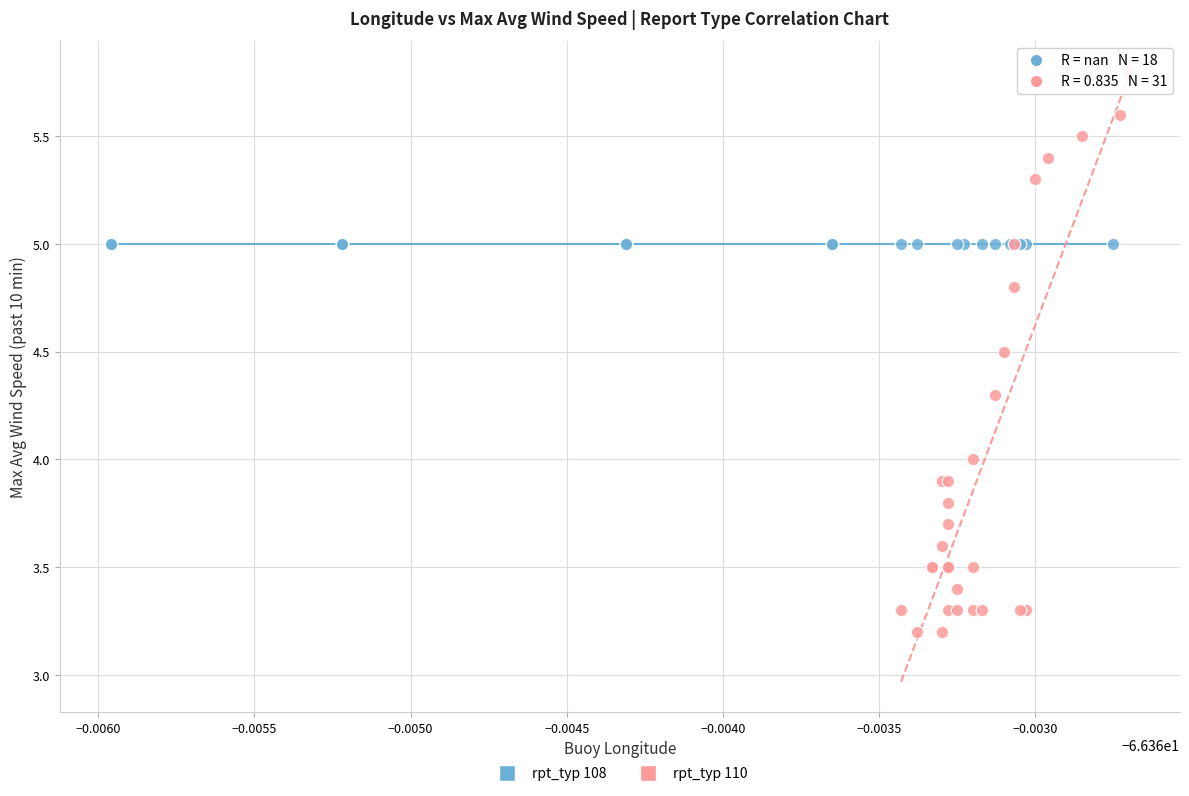

Which series reaches the minimum Y coordinate?

rpt_typ 110